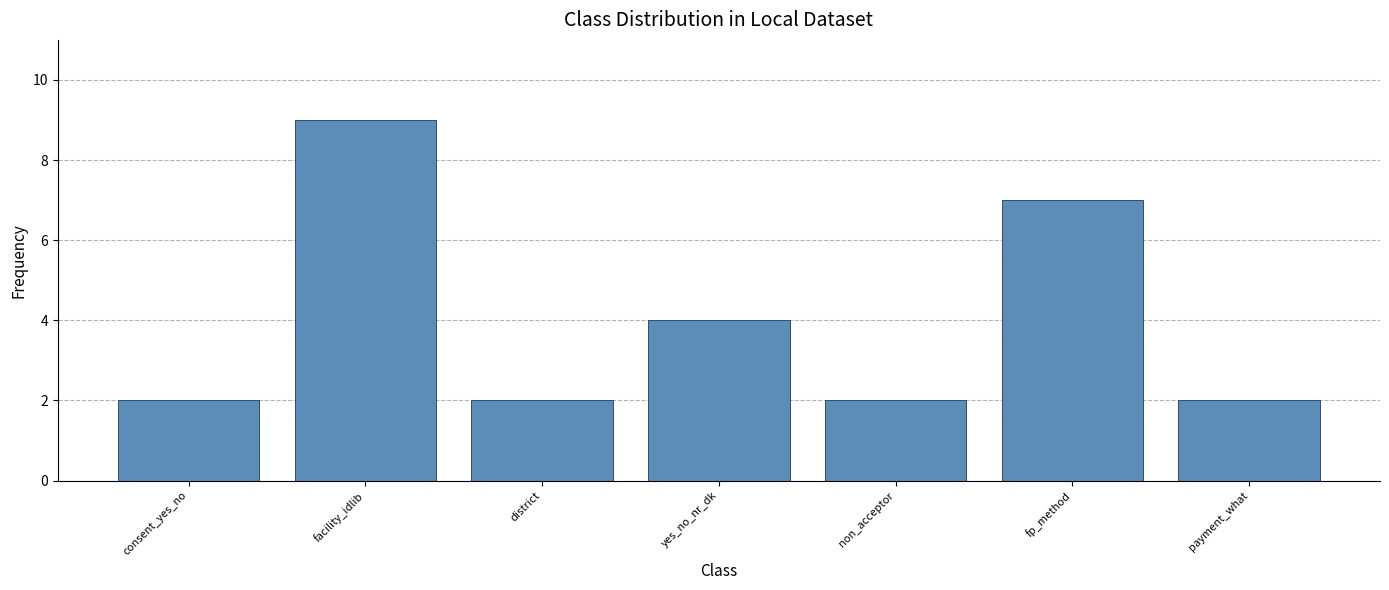

How many bars are there in total?

7